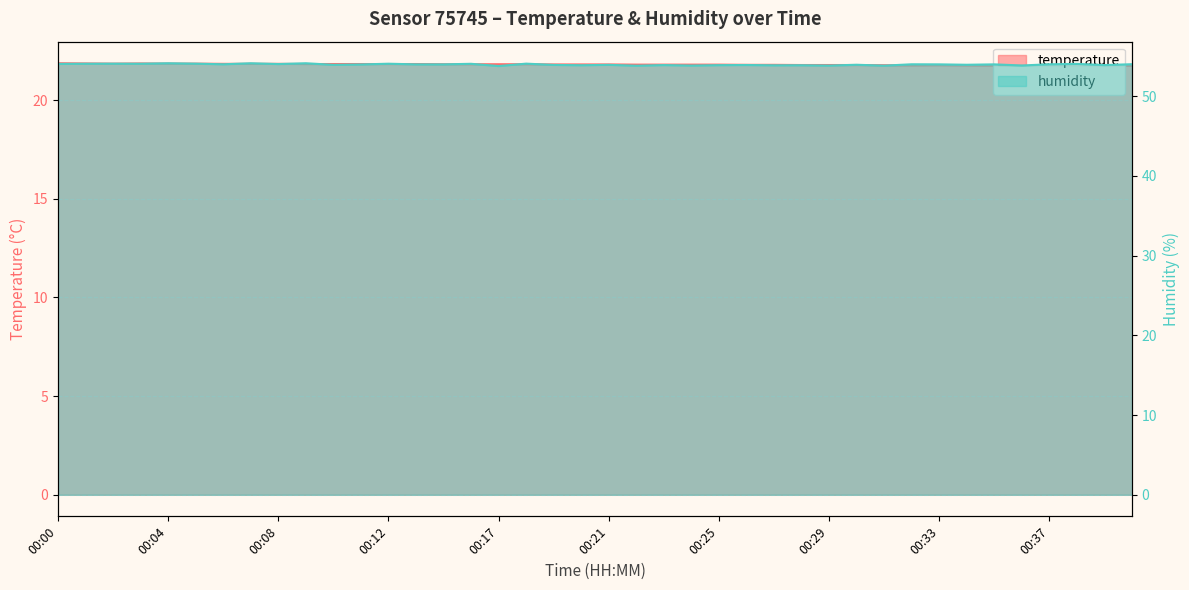

Which series has the widest spread of values?

humidity